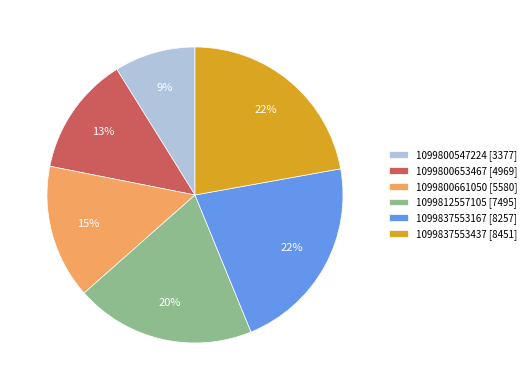

To the nearest percent, what is the average slice percentage?

17%